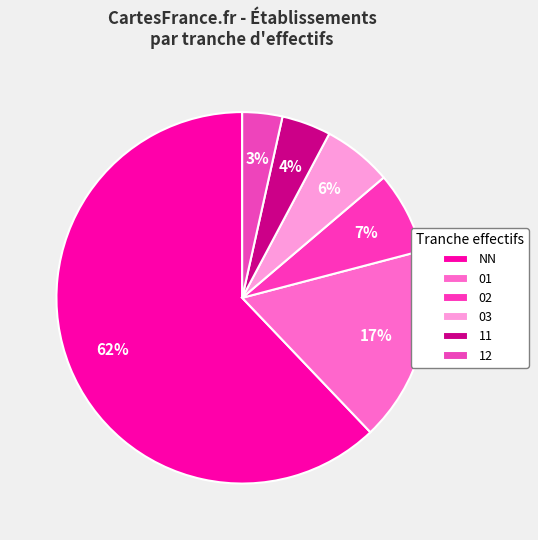

To the nearest percent, what is the combined percentage of 03 and 02?

12%